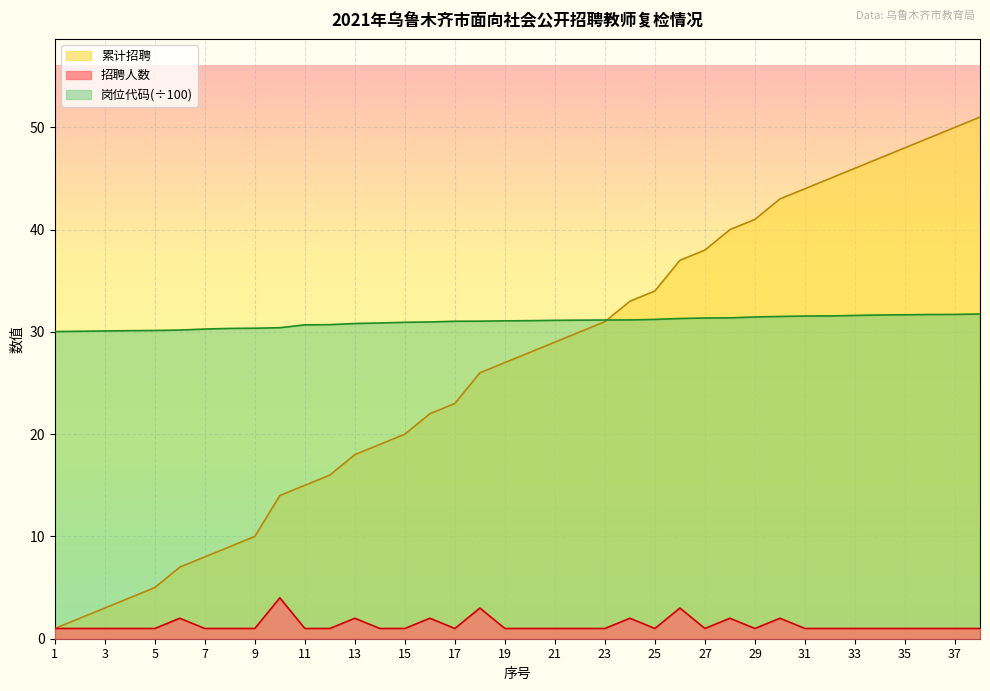

What is the difference between the 累计招聘 values at 29 and 33?

5.0